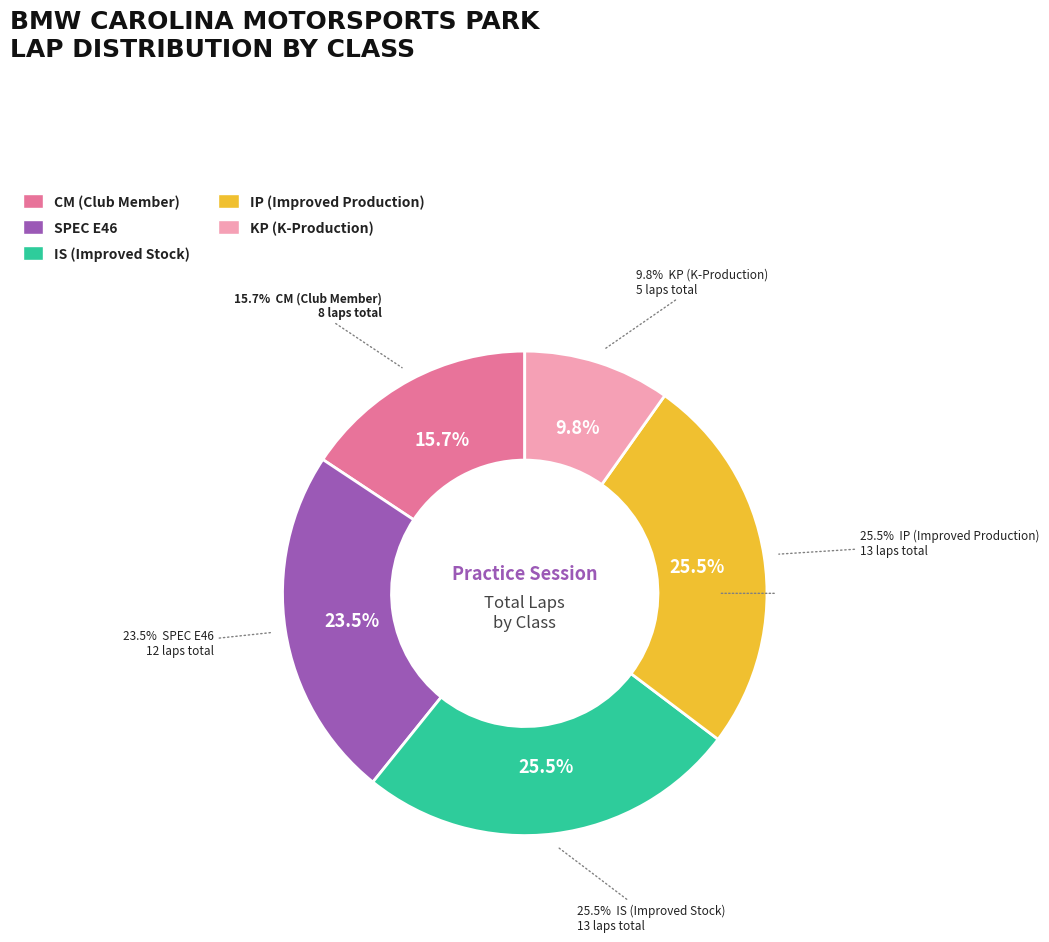

Rank the categories by value from highest to lowest.

IS, IP, Spec E46, CM, KP